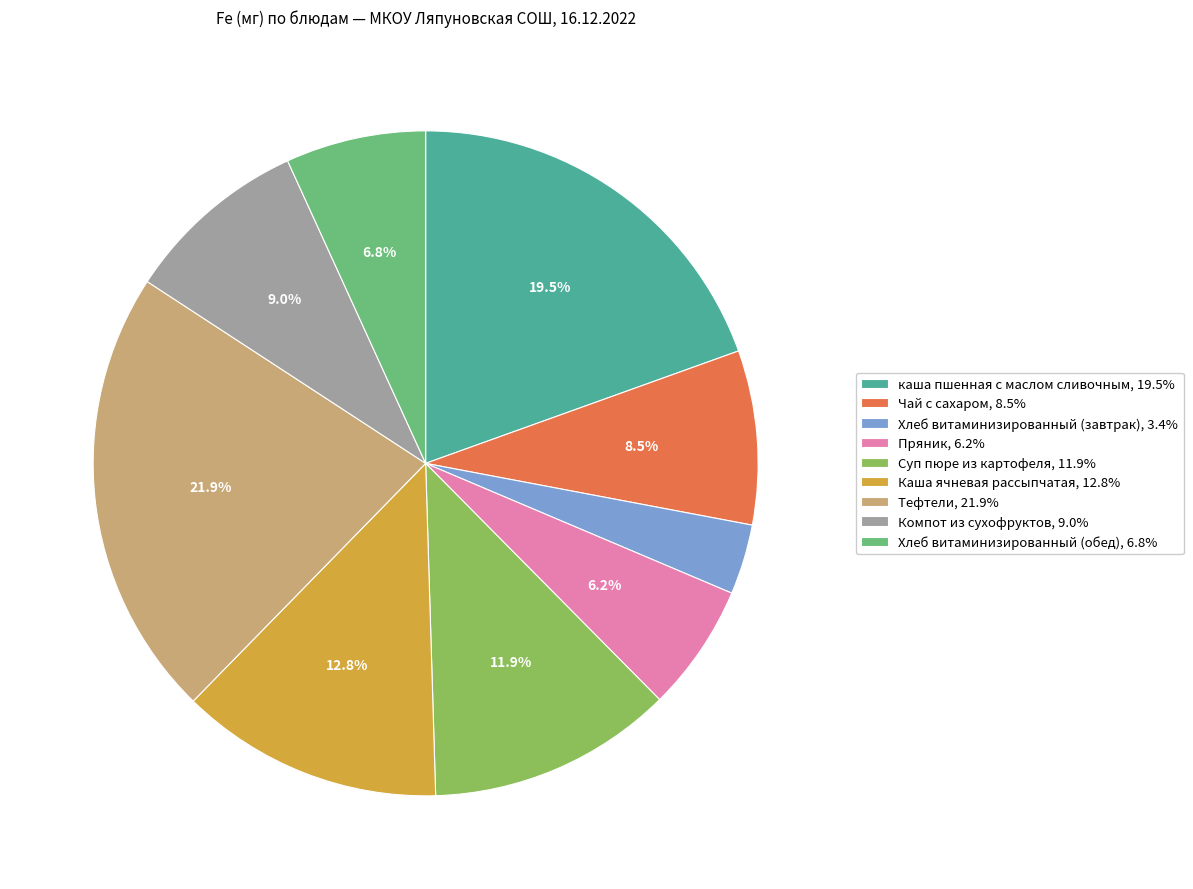

Is the sum of Тефтели and Хлеб витаминизированный (обед) greater than half?

No